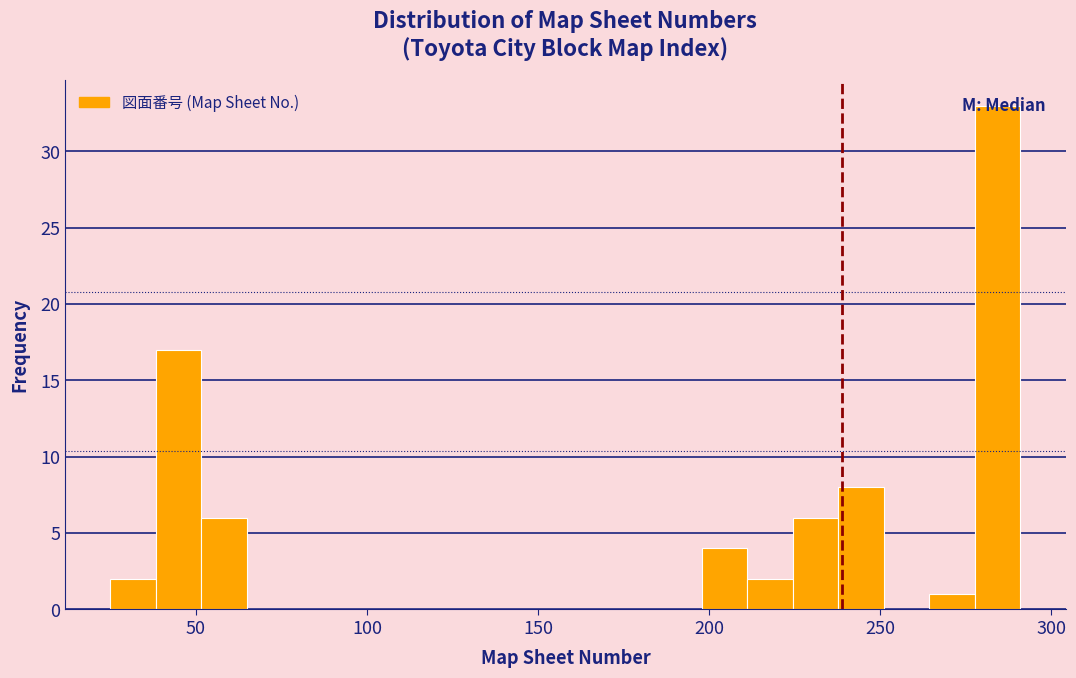

Around what value on the x-axis is the tallest bar? Give the approximate position of its centre, as read against the axis.

285